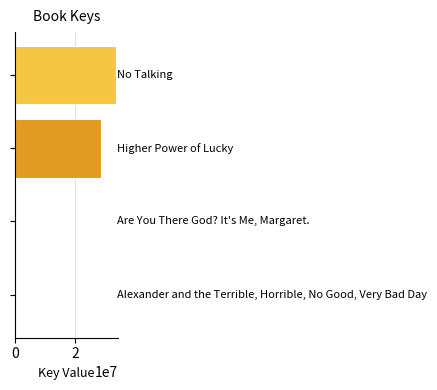

What is the sum of all values?

62080200